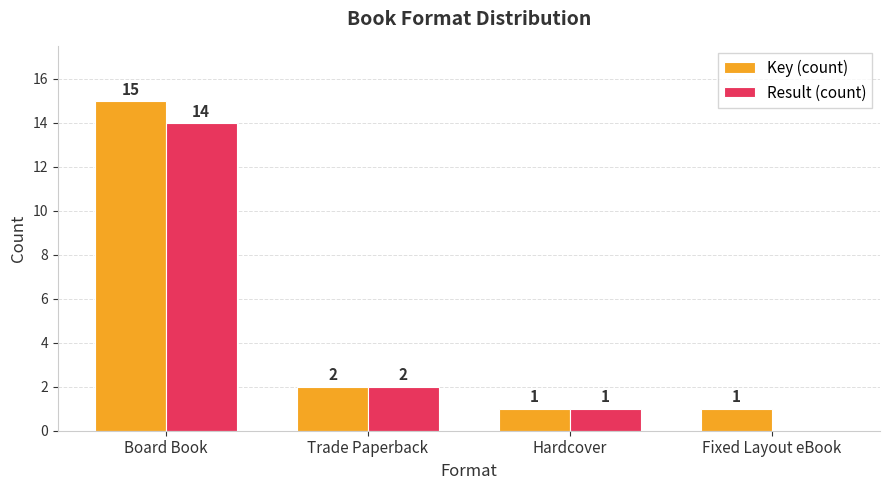

What is the average value of the Result (count) series?

4